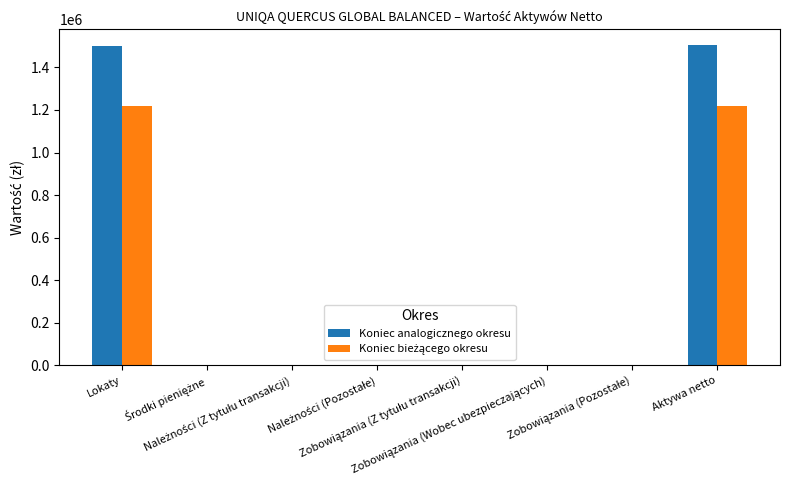

What is the sum of all Koniec analogicznego okresu values?

3007105.8